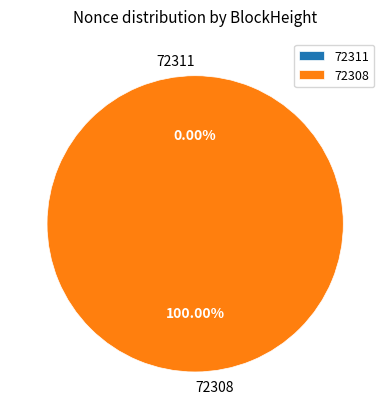

Is there a majority slice in this chart?

Yes